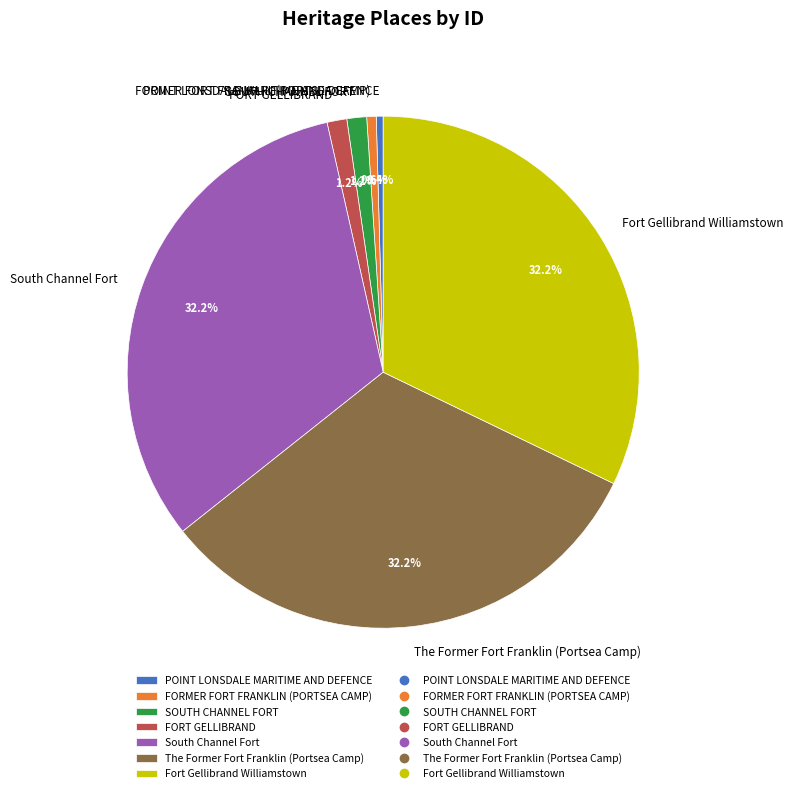

Which has a higher value, FORT GELLIBRAND or FORMER FORT FRANKLIN (PORTSEA CAMP)?

FORT GELLIBRAND